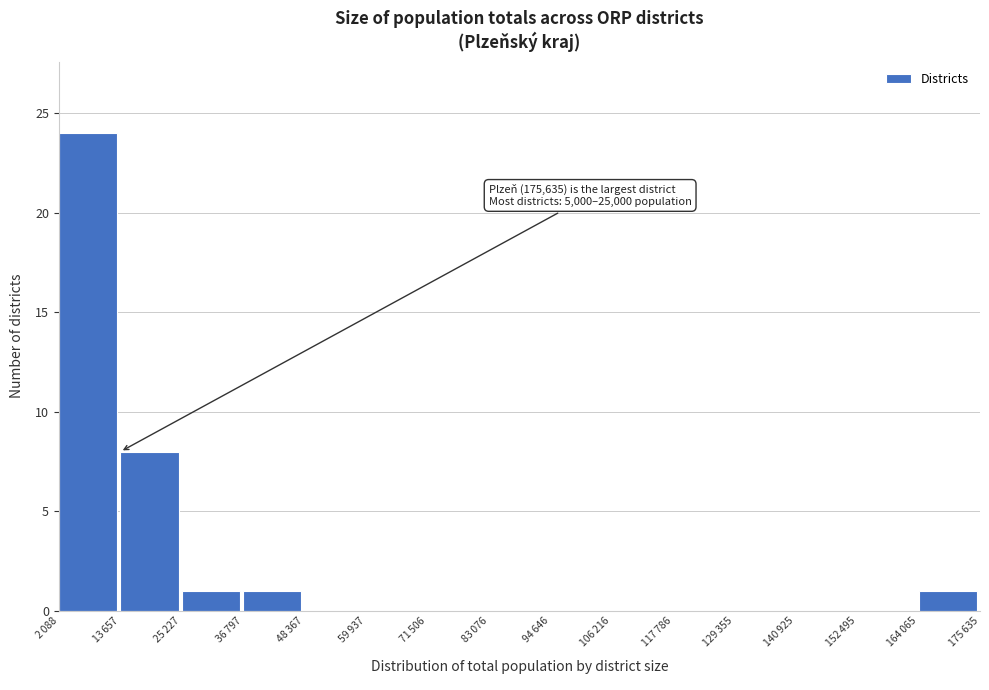

What is the sum of all values?

35